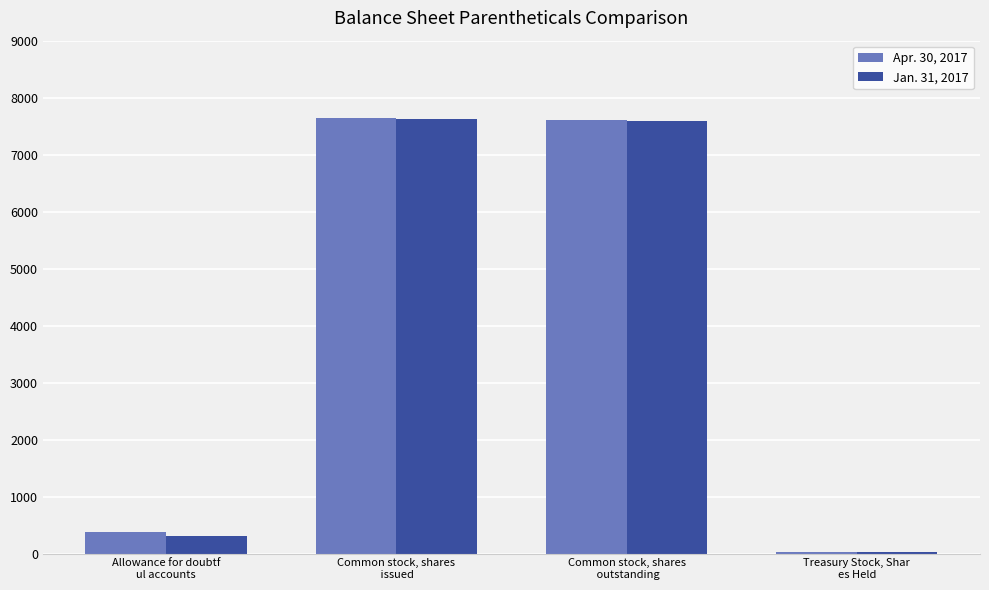

What is the maximum value shown in the chart?

7641